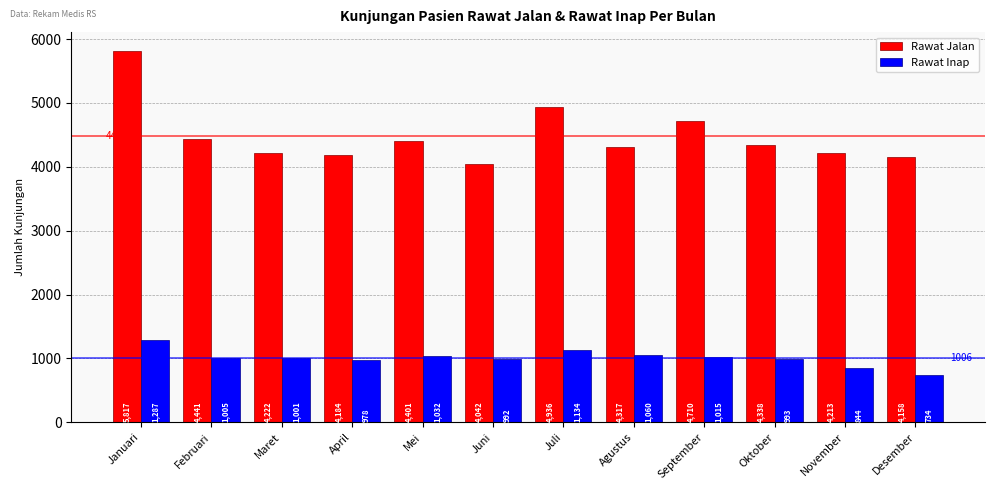

What is the total value across all series at September?

5725